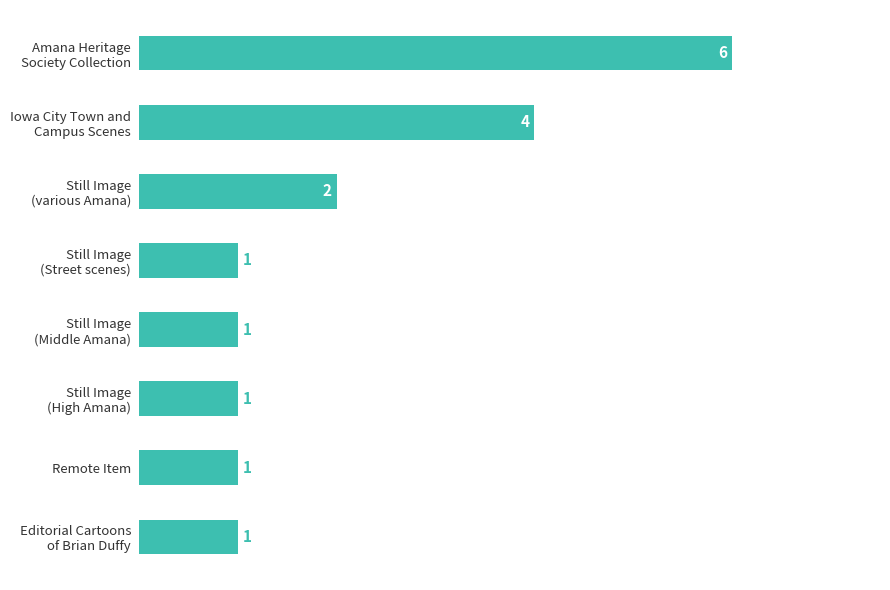

The value at Remote Item is 0. True or false?

False